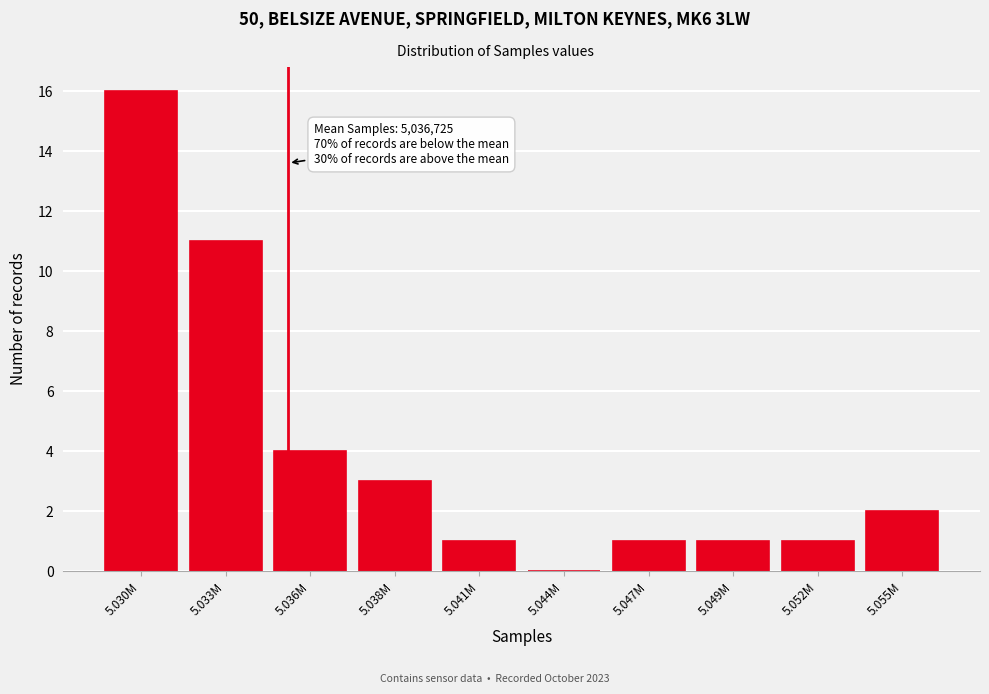

Reading right to left, list all the values displayed in this chart.

5.055M=2	5.052M=1	5.049M=1	5.047M=1	5.044M=0	5.041M=1	5.038M=3	5.036M=4	5.033M=11	5.030M=16